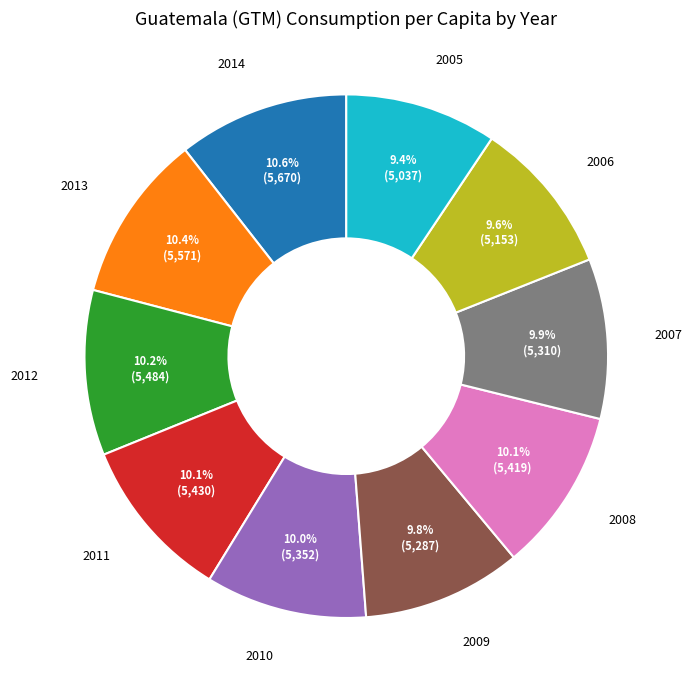

Does 2005 account for over 50% of the chart?

No